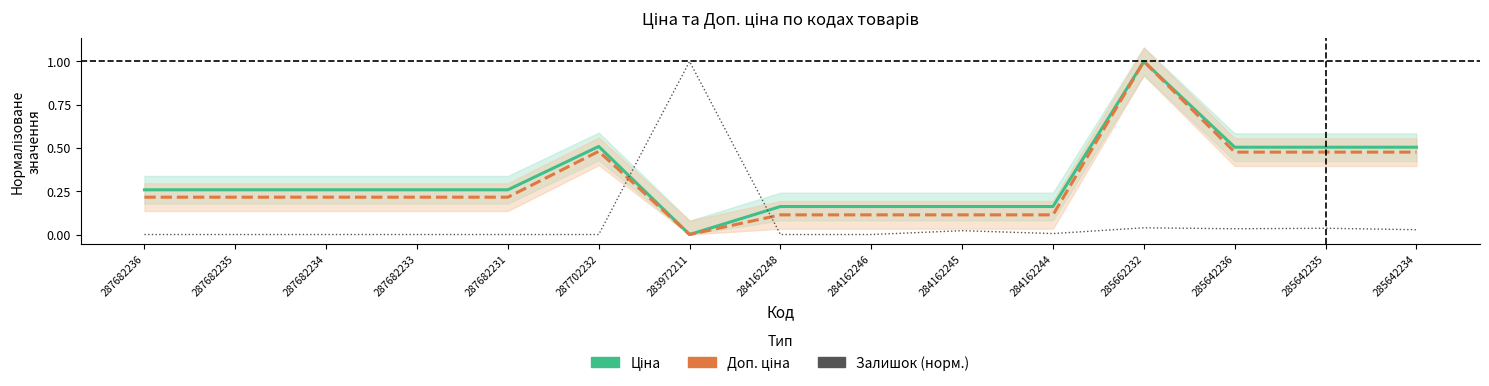

What value does the Доп. ціна series have at 284162245?

0.1